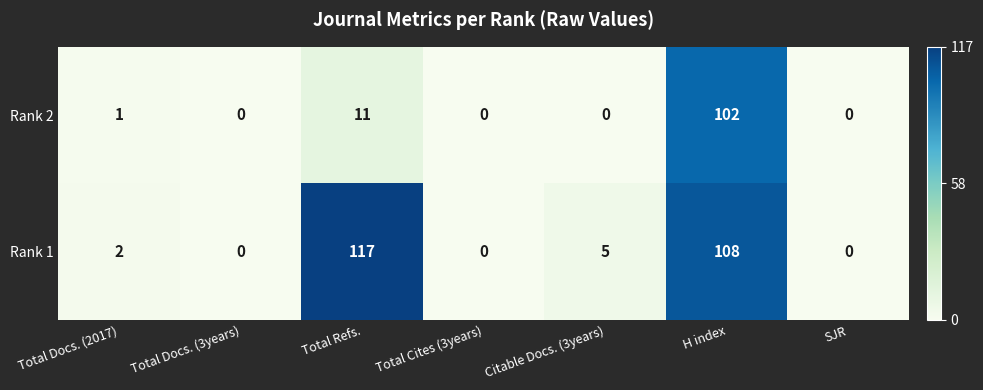

What is the total value across all series at Total Refs.?

128